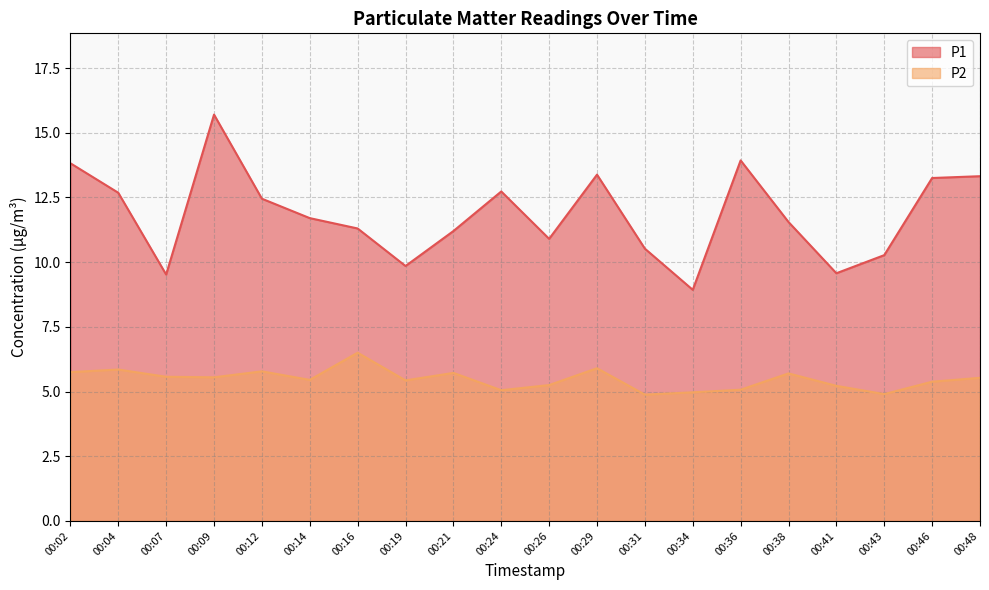

True or false: P1 has more than 2 points higher than both neighbors.

True